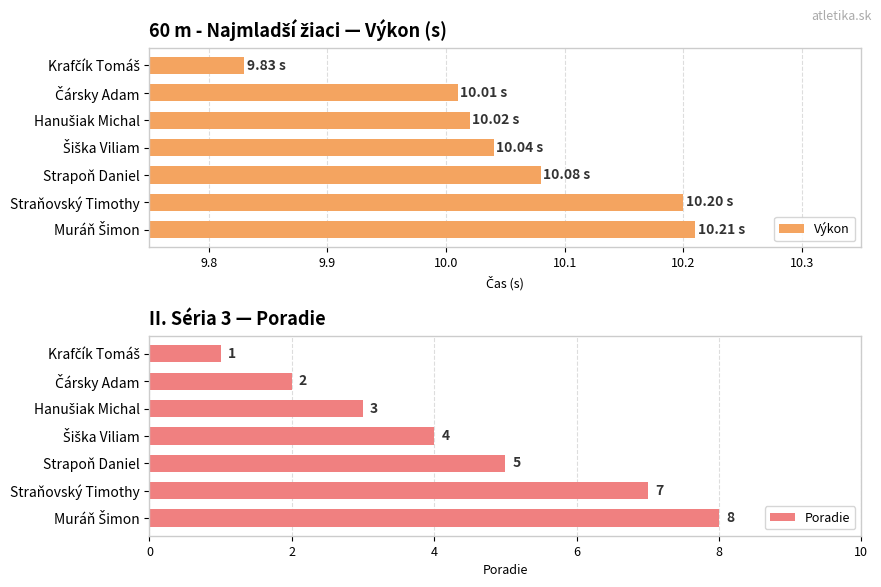

Which series has the largest total across all categories?

Výkon